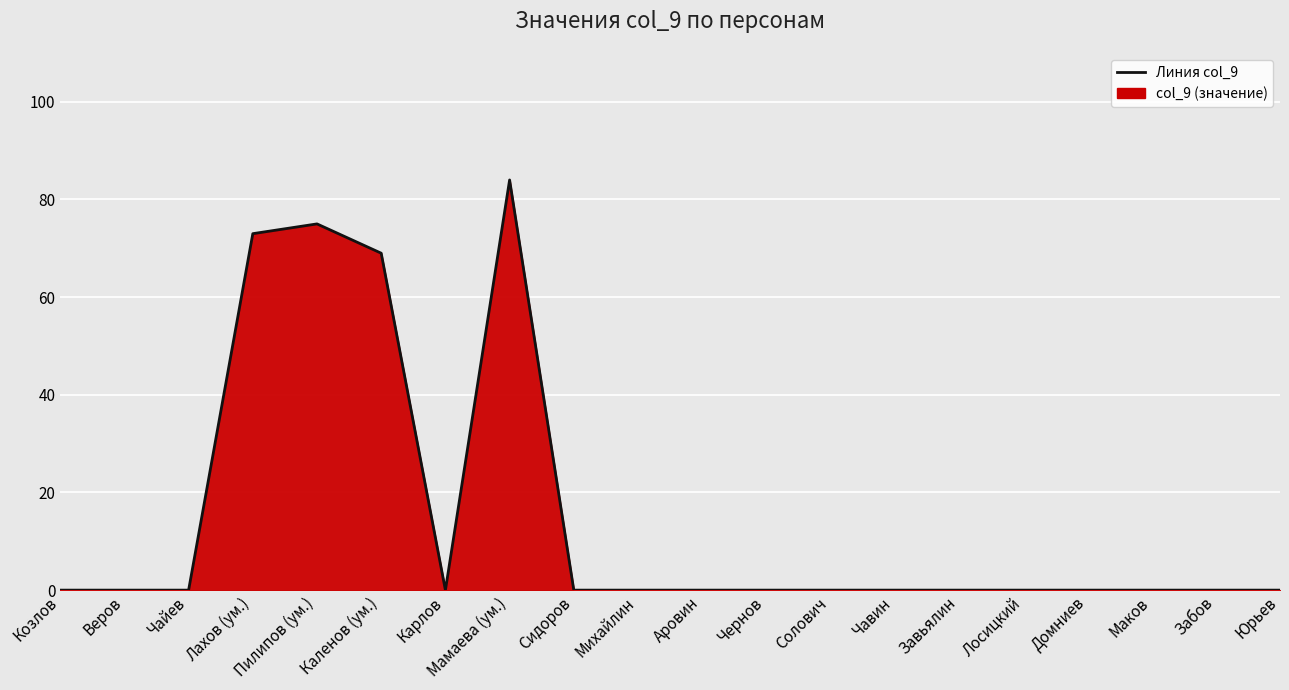

Count the number of data series in this chart.

1